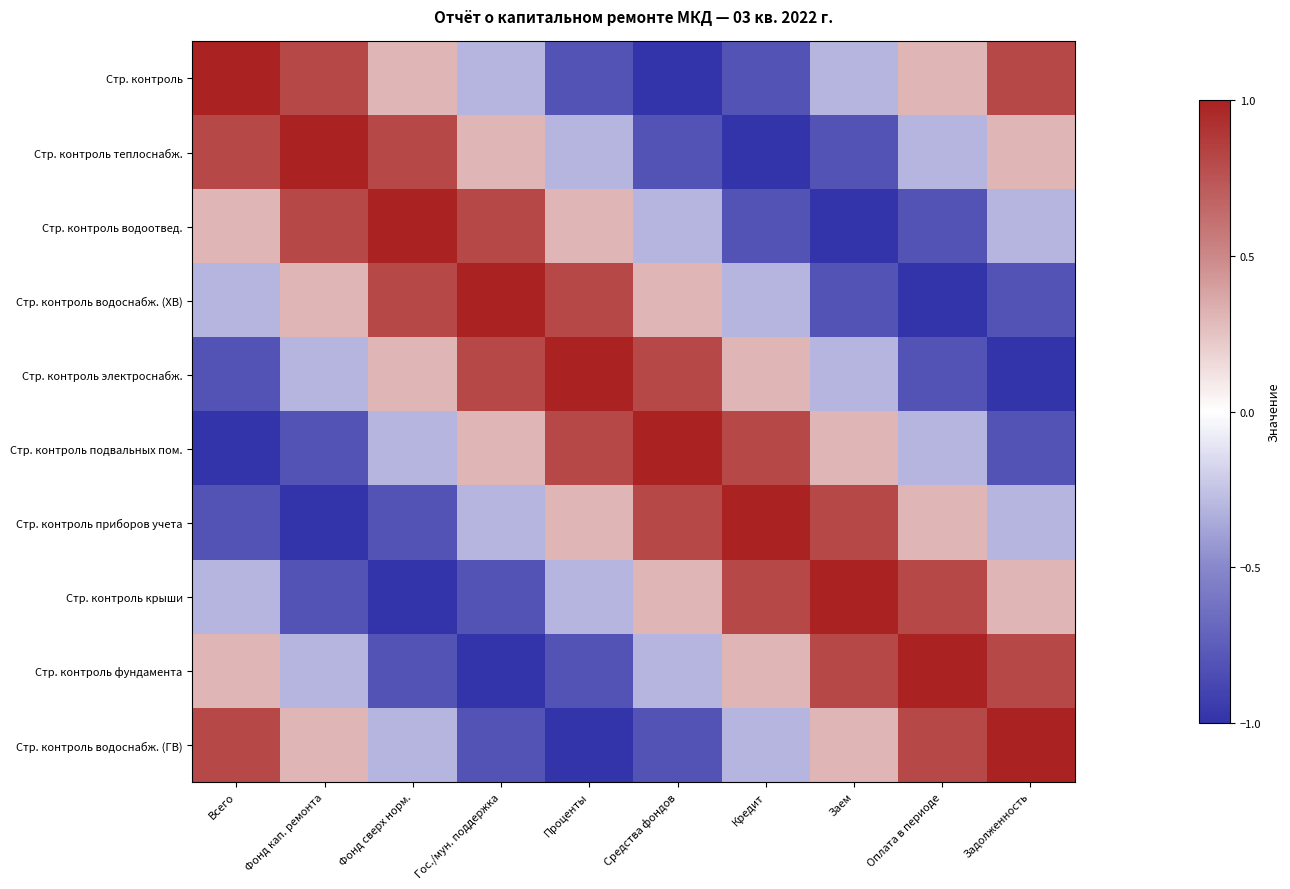

Reading left to right, list all the values displayed in this chart.

Стр. контроль: Всего=1.0	Фонд кап. ремонта=0.8	Фонд сверх норм.=0.3	Гос./мун. поддержка=-0.3	Проценты=-0.8	Средства фондов=-1.0	Кредит=-0.8	Заем=-0.3	Оплата в периоде=0.3	Задолженность=0.8
Стр. контроль теплоснабж.: Всего=0.8	Фонд кап. ремонта=1.0	Фонд сверх норм.=0.8	Гос./мун. поддержка=0.3	Проценты=-0.3	Средства фондов=-0.8	Кредит=-1.0	Заем=-0.8	Оплата в периоде=-0.3	Задолженность=0.3
Стр. контроль водоотвед.: Всего=0.3	Фонд кап. ремонта=0.8	Фонд сверх норм.=1.0	Гос./мун. поддержка=0.8	Проценты=0.3	Средства фондов=-0.3	Кредит=-0.8	Заем=-1.0	Оплата в периоде=-0.8	Задолженность=-0.3
Стр. контроль водоснабж. (ХВ): Всего=-0.3	Фонд кап. ремонта=0.3	Фонд сверх норм.=0.8	Гос./мун. поддержка=1.0	Проценты=0.8	Средства фондов=0.3	Кредит=-0.3	Заем=-0.8	Оплата в периоде=-1.0	Задолженность=-0.8
Стр. контроль электроснабж.: Всего=-0.8	Фонд кап. ремонта=-0.3	Фонд сверх норм.=0.3	Гос./мун. поддержка=0.8	Проценты=1.0	Средства фондов=0.8	Кредит=0.3	Заем=-0.3	Оплата в периоде=-0.8	Задолженность=-1.0
Стр. контроль подвальных пом.: Всего=-1.0	Фонд кап. ремонта=-0.8	Фонд сверх норм.=-0.3	Гос./мун. поддержка=0.3	Проценты=0.8	Средства фондов=1.0	Кредит=0.8	Заем=0.3	Оплата в периоде=-0.3	Задолженность=-0.8
Стр. контроль приборов учета: Всего=-0.8	Фонд кап. ремонта=-1.0	Фонд сверх норм.=-0.8	Гос./мун. поддержка=-0.3	Проценты=0.3	Средства фондов=0.8	Кредит=1.0	Заем=0.8	Оплата в периоде=0.3	Задолженность=-0.3
Стр. контроль крыши: Всего=-0.3	Фонд кап. ремонта=-0.8	Фонд сверх норм.=-1.0	Гос./мун. поддержка=-0.8	Проценты=-0.3	Средства фондов=0.3	Кредит=0.8	Заем=1.0	Оплата в периоде=0.8	Задолженность=0.3
Стр. контроль фундамента: Всего=0.3	Фонд кап. ремонта=-0.3	Фонд сверх норм.=-0.8	Гос./мун. поддержка=-1.0	Проценты=-0.8	Средства фондов=-0.3	Кредит=0.3	Заем=0.8	Оплата в периоде=1.0	Задолженность=0.8
Стр. контроль водоснабж. (ГВ): Всего=0.8	Фонд кап. ремонта=0.3	Фонд сверх норм.=-0.3	Гос./мун. поддержка=-0.8	Проценты=-1.0	Средства фондов=-0.8	Кредит=-0.3	Заем=0.3	Оплата в периоде=0.8	Задолженность=1.0